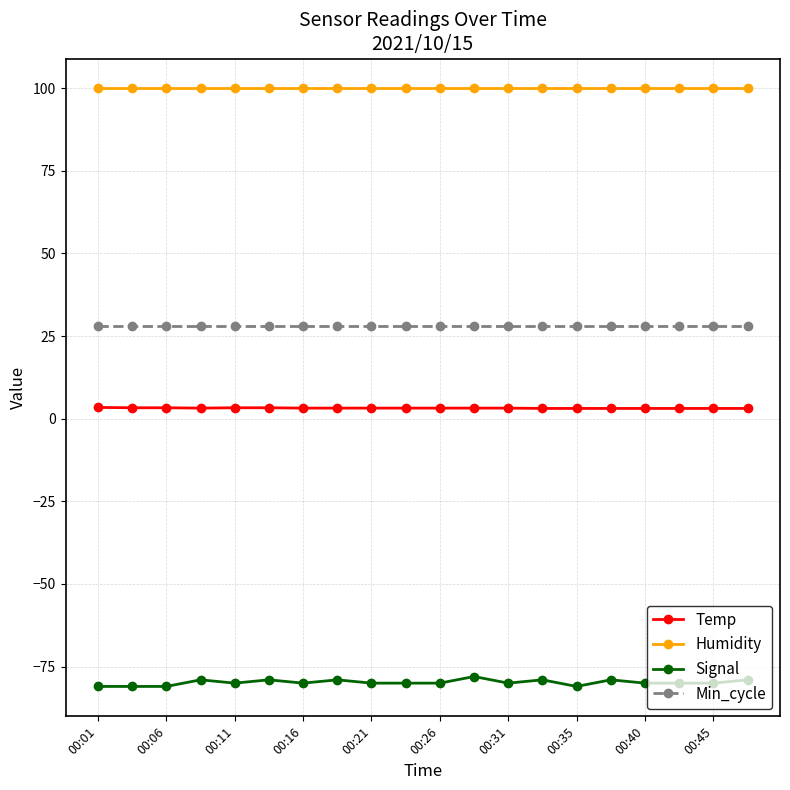

List the series in order of their peak value, highest first.

Humidity, Min_cycle, Temp, Signal